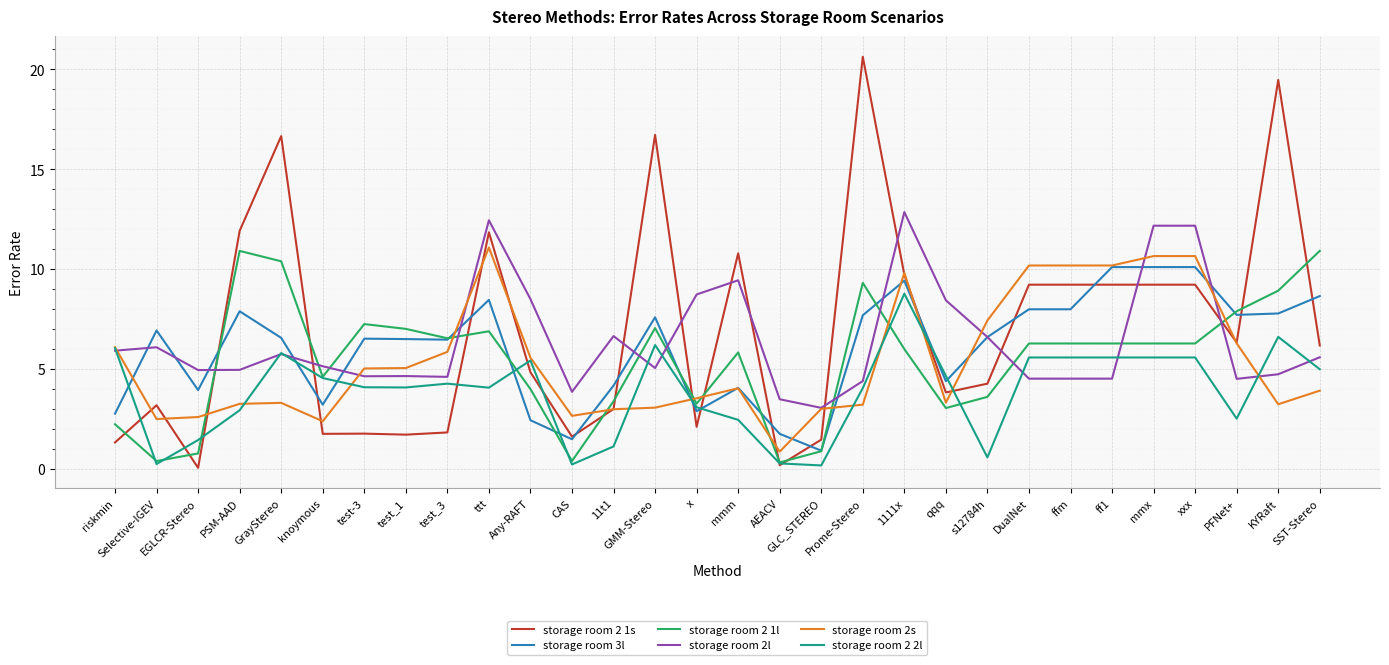

True or false: storage room 2s has a value of 4.0 at mmm.

True